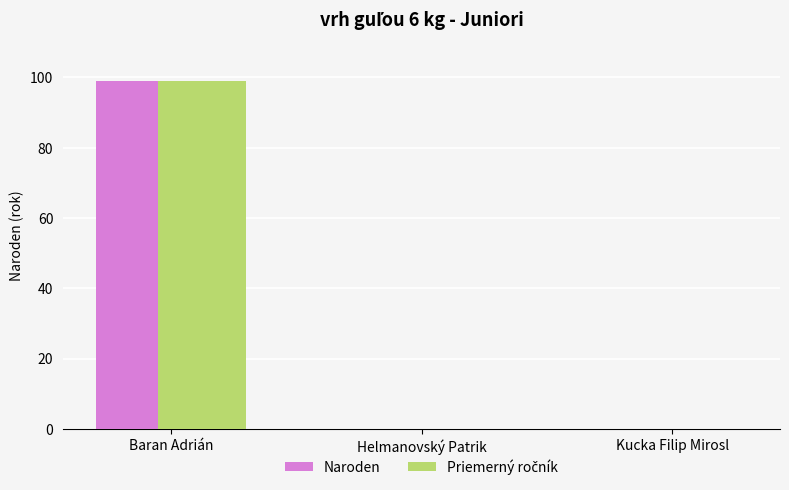

Is it true that Naroden equals 30 at Baran Adrián?

False